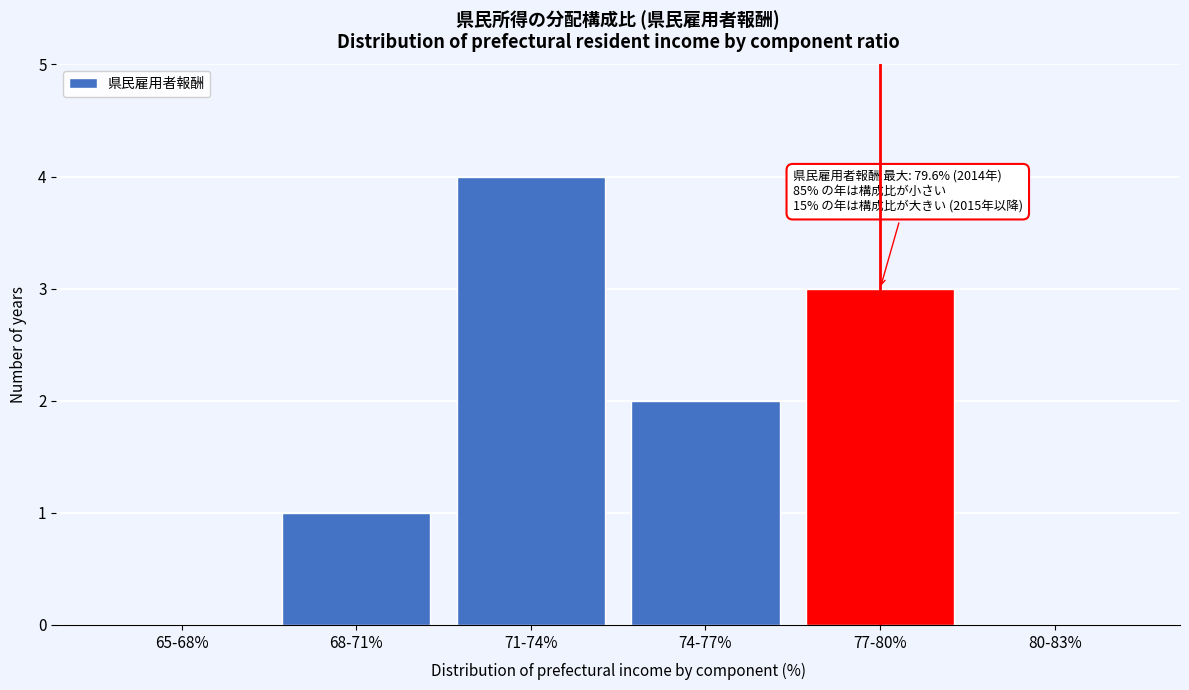

Reading left to right, transcribe all the data shown in this chart.

65-68%=0	68-71%=1	71-74%=4	74-77%=2	77-80%=3	80-83%=0